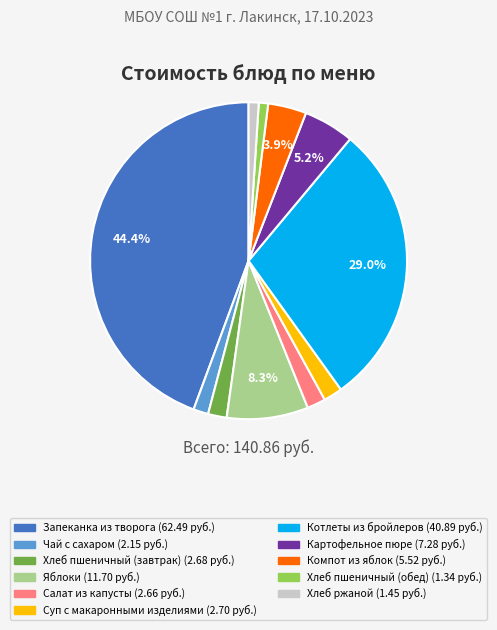

To the nearest percent, what percentage of the pie is Яблоки?

8%